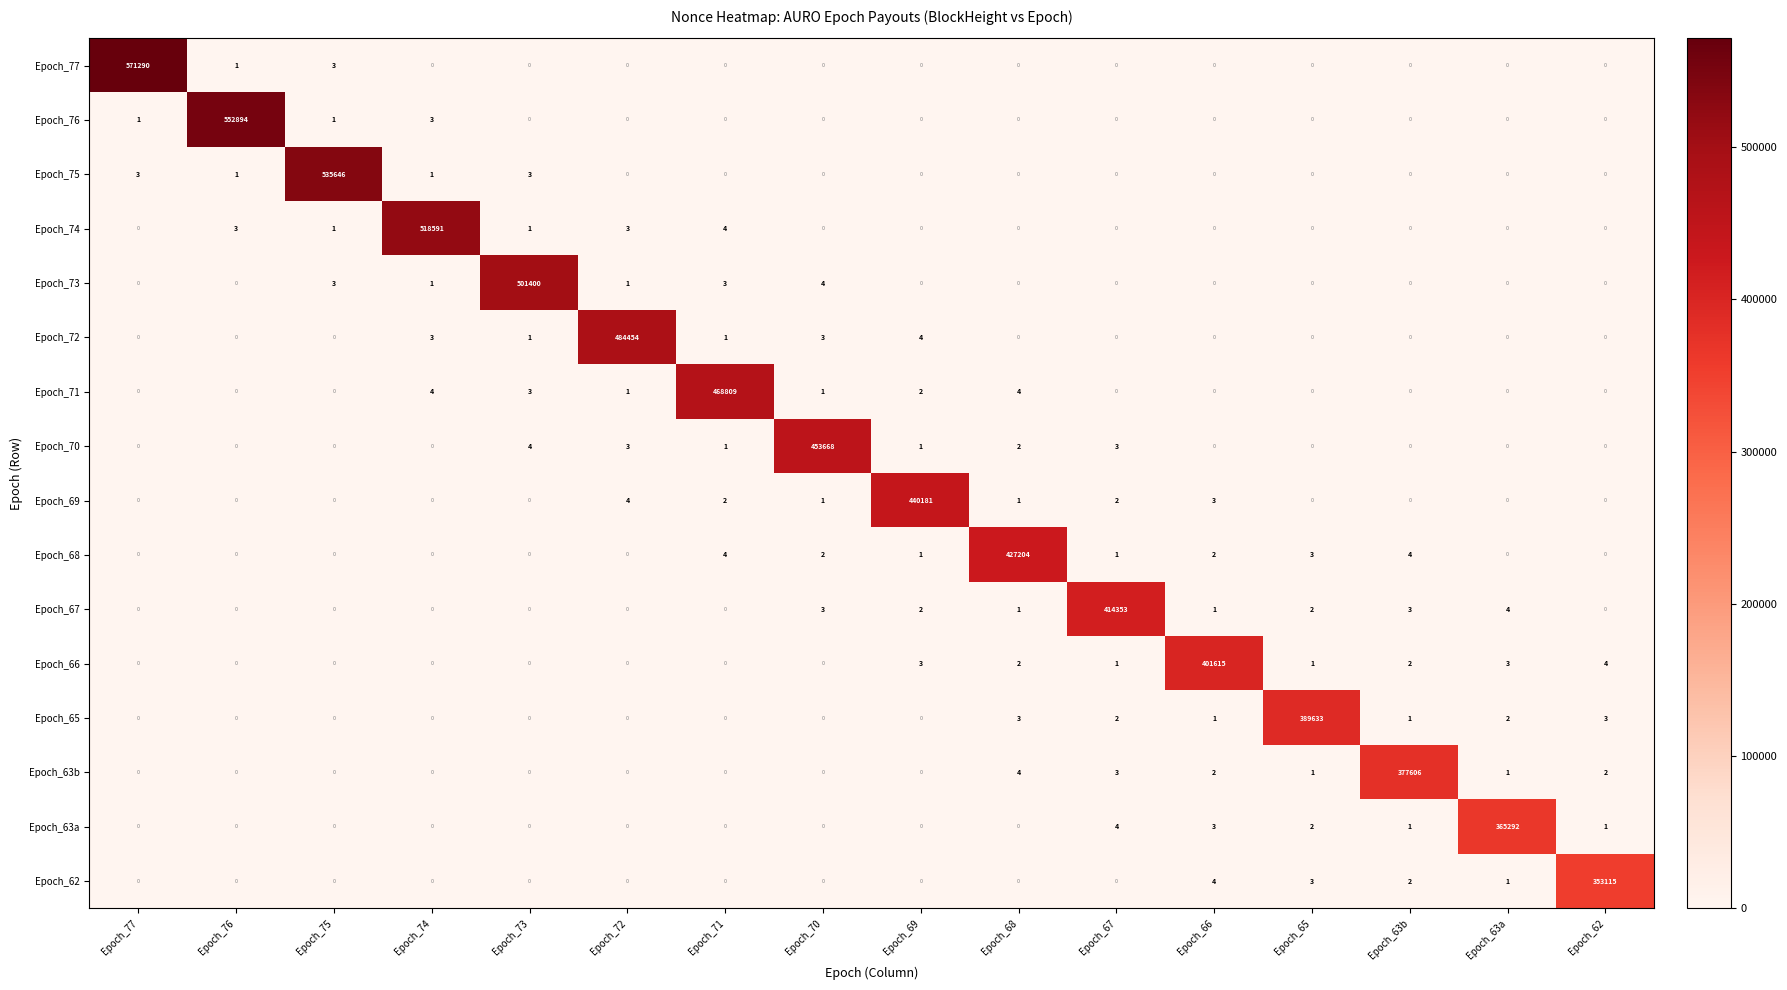

What is the spread (max minus min) of values at Epoch_75?

535646